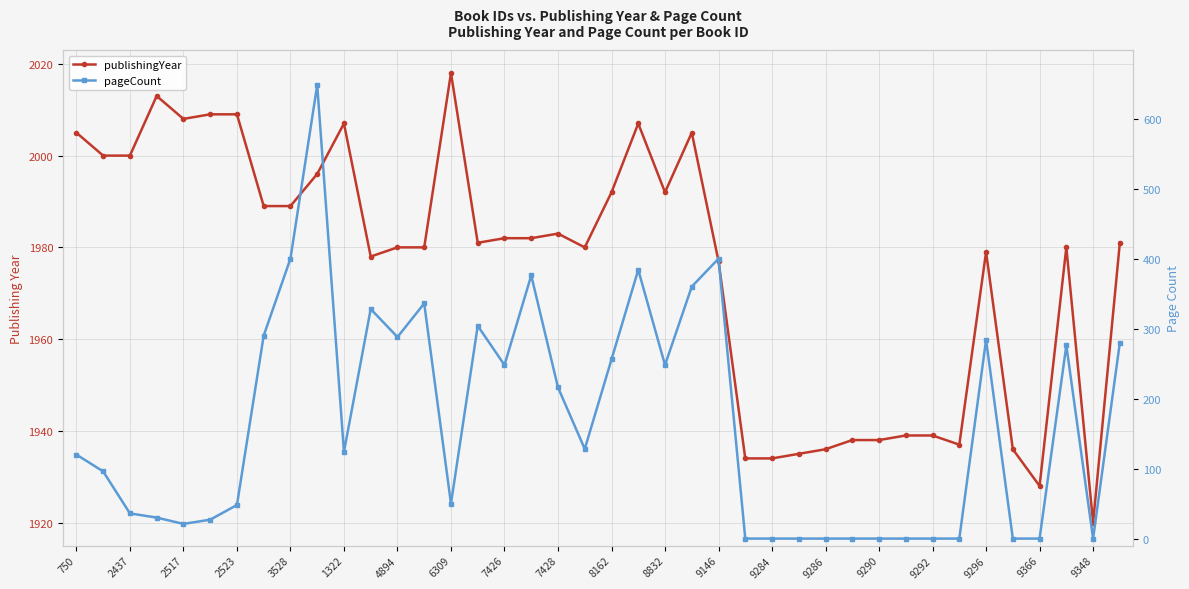

Which series has the largest total across all categories?

publishingYear